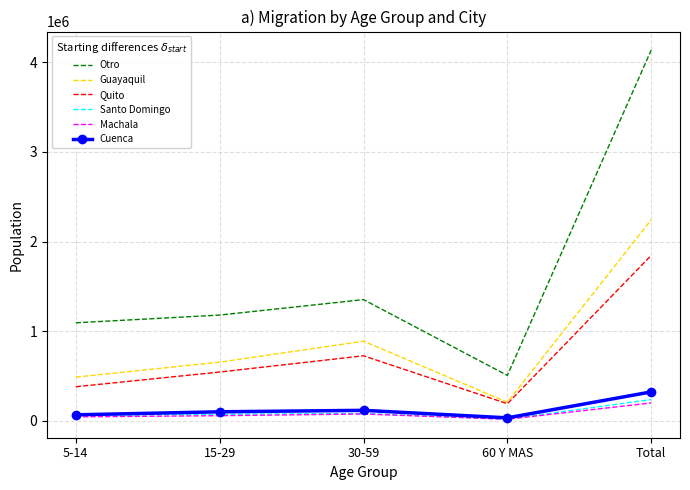

Where is Quito nearest to the value 1019413?

30-59